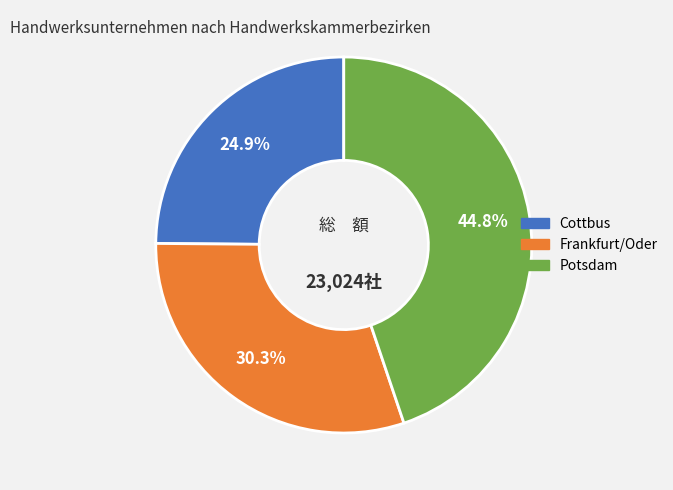

True or false: Frankfurt/Oder accounts for 24% of the total.

False